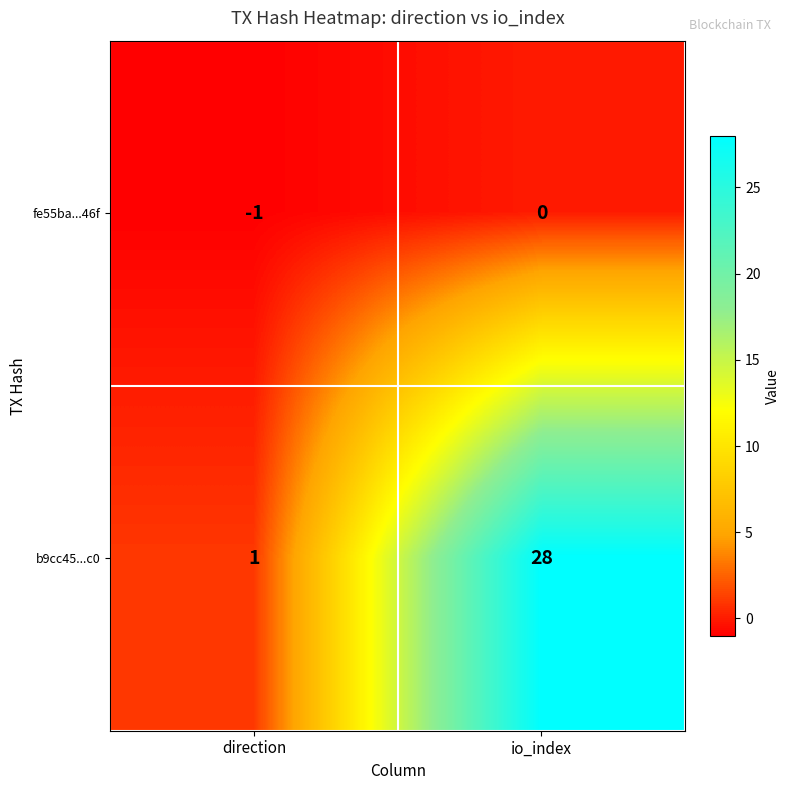

Rank the series at direction from highest to lowest value.

b9cc45...c0, fe55ba...46f